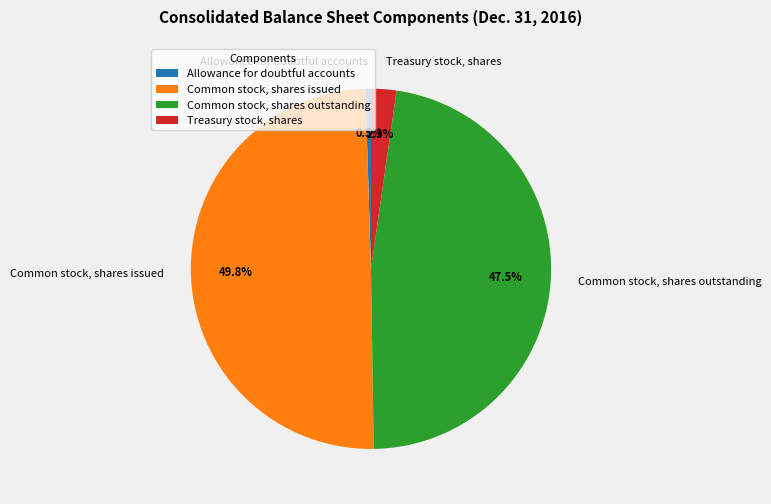

Rank the categories by value from highest to lowest.

Common stock, shares issued, Common stock, shares outstanding, Treasury stock, shares, Allowance for doubtful accounts